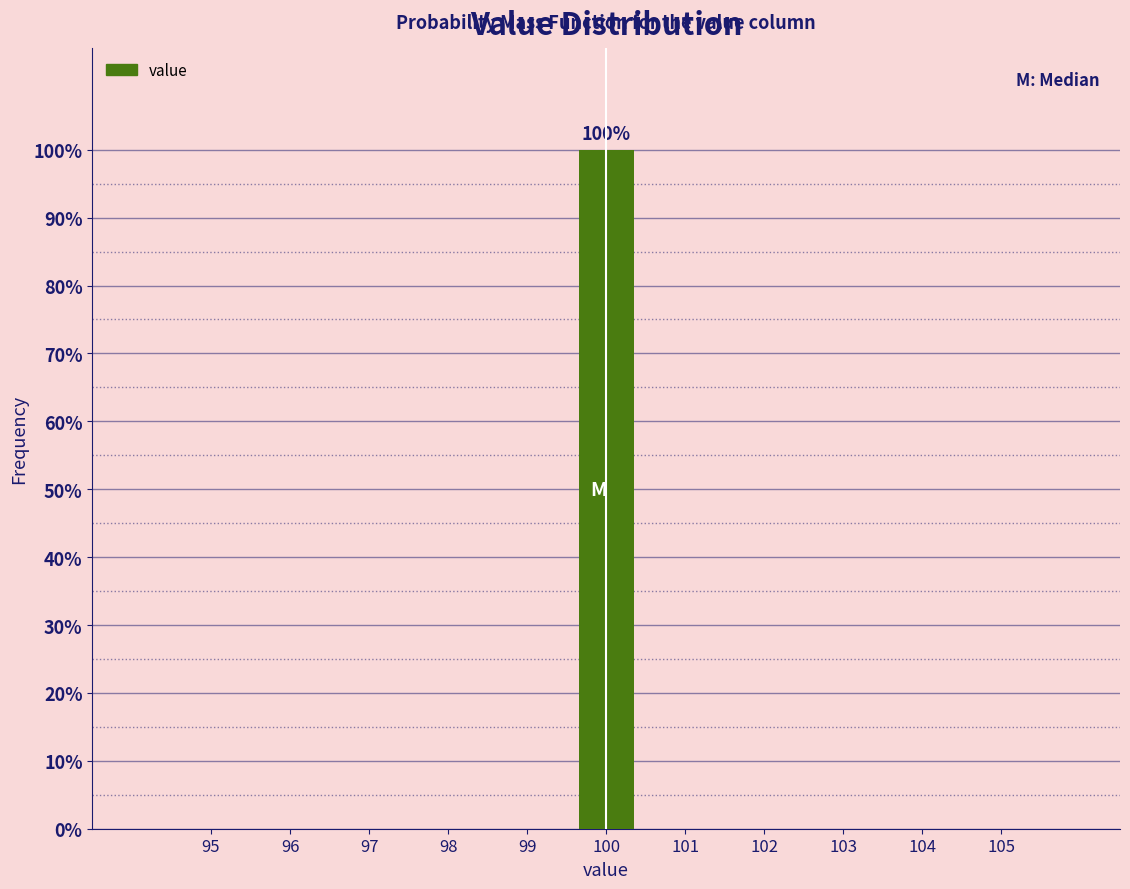

Reading right to left, list all the values displayed in this chart.

105=0	104=0	103=0	102=0	101=0	100=100	99=0	98=0	97=0	96=0	95=0